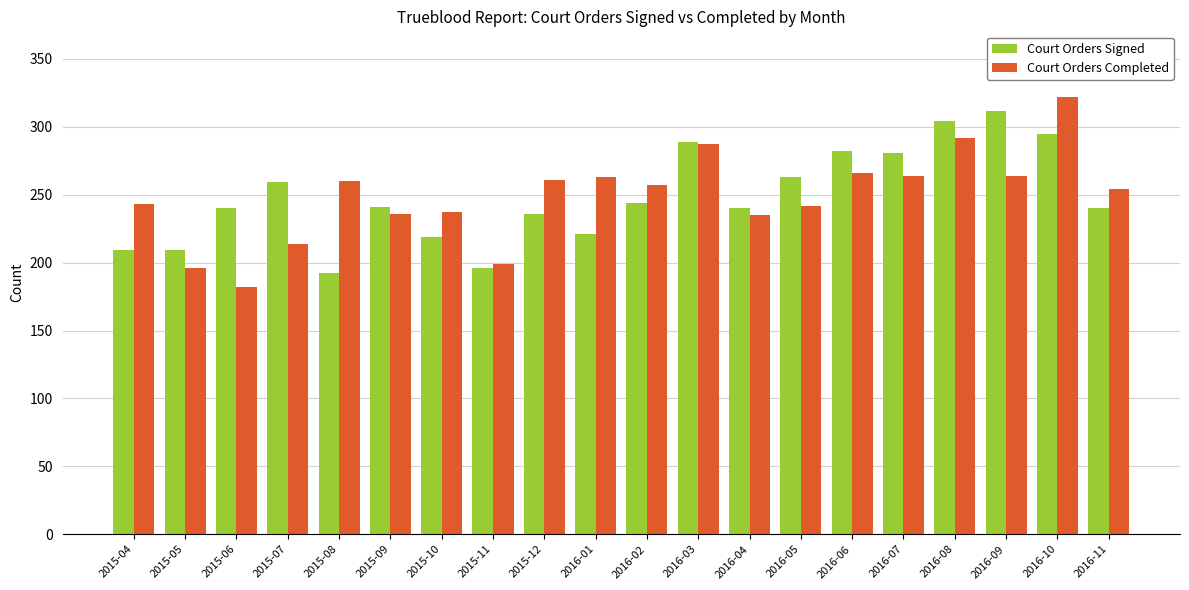

What is the spread (max minus min) of values at 2016-04?

5